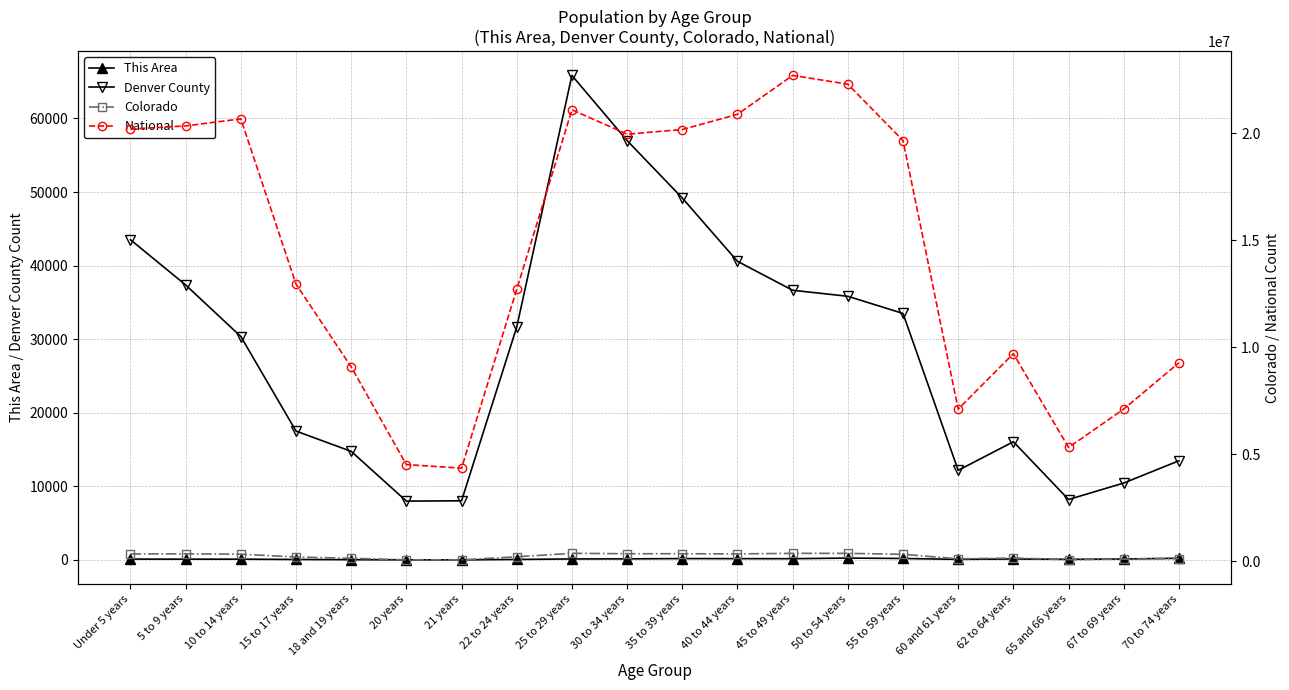

How many data points in Colorado are less than 328364?

10